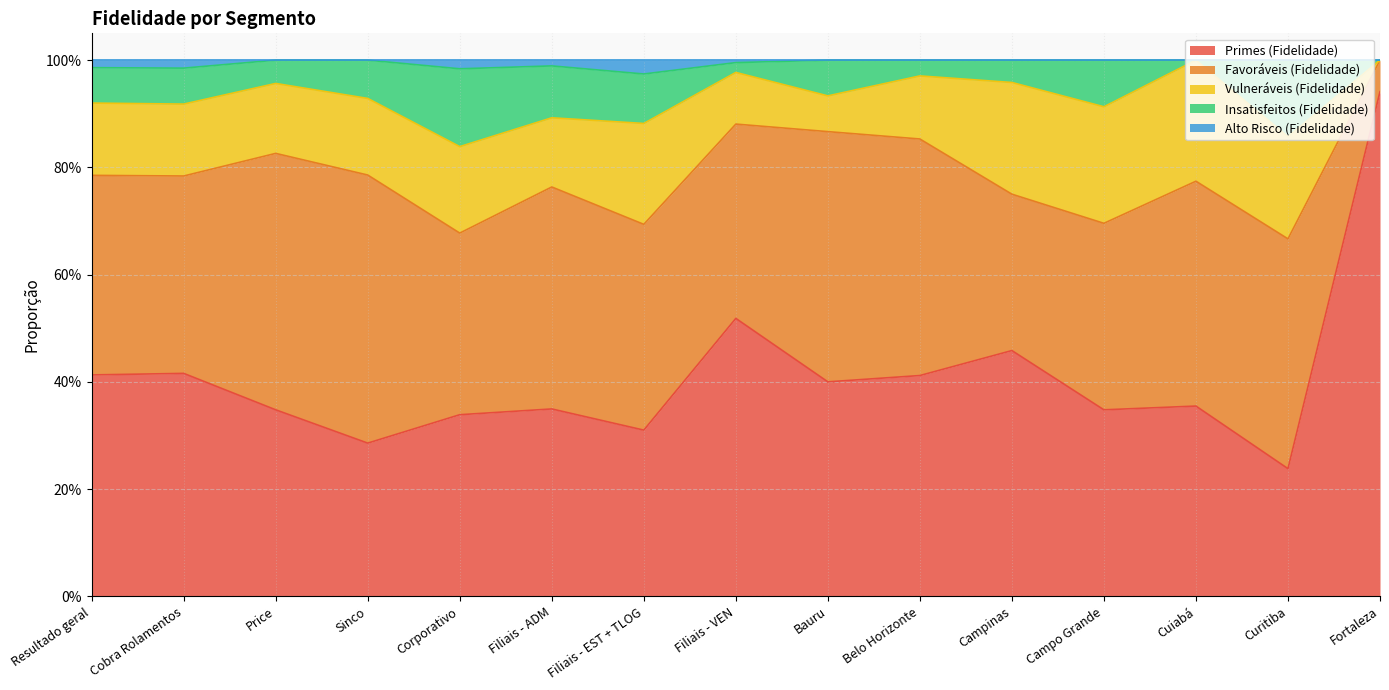

What are all the series names shown in the legend?

Primes (Fidelidade), Favoráveis (Fidelidade), Vulneráveis (Fidelidade), Insatisfeitos (Fidelidade), Alto Risco (Fidelidade)